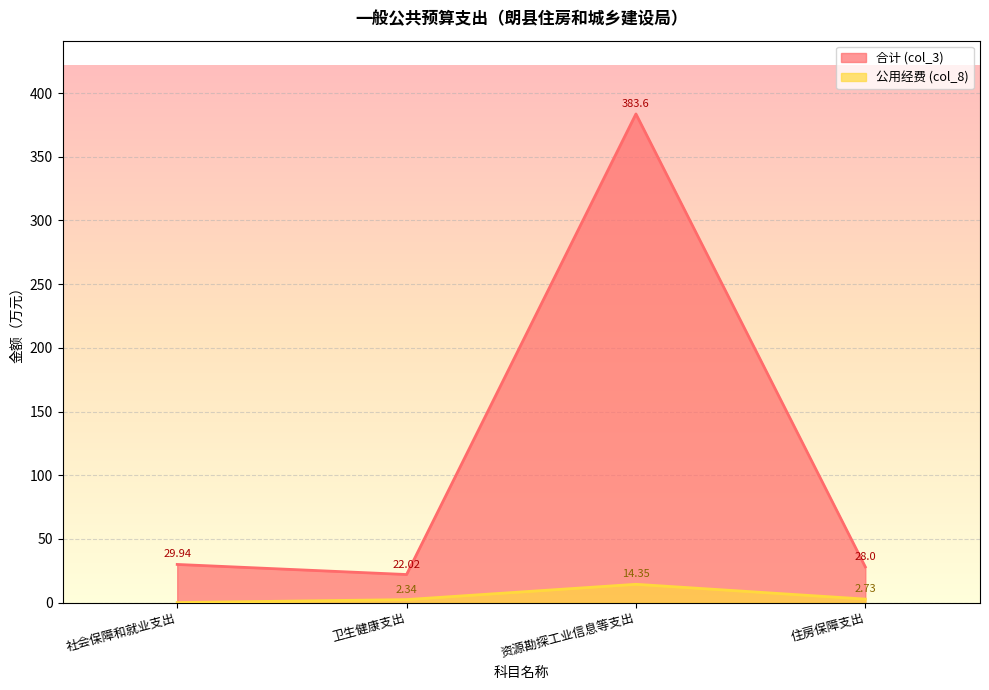

Where is 公用经费 (col_8) nearest to the value 7?

住房保障支出